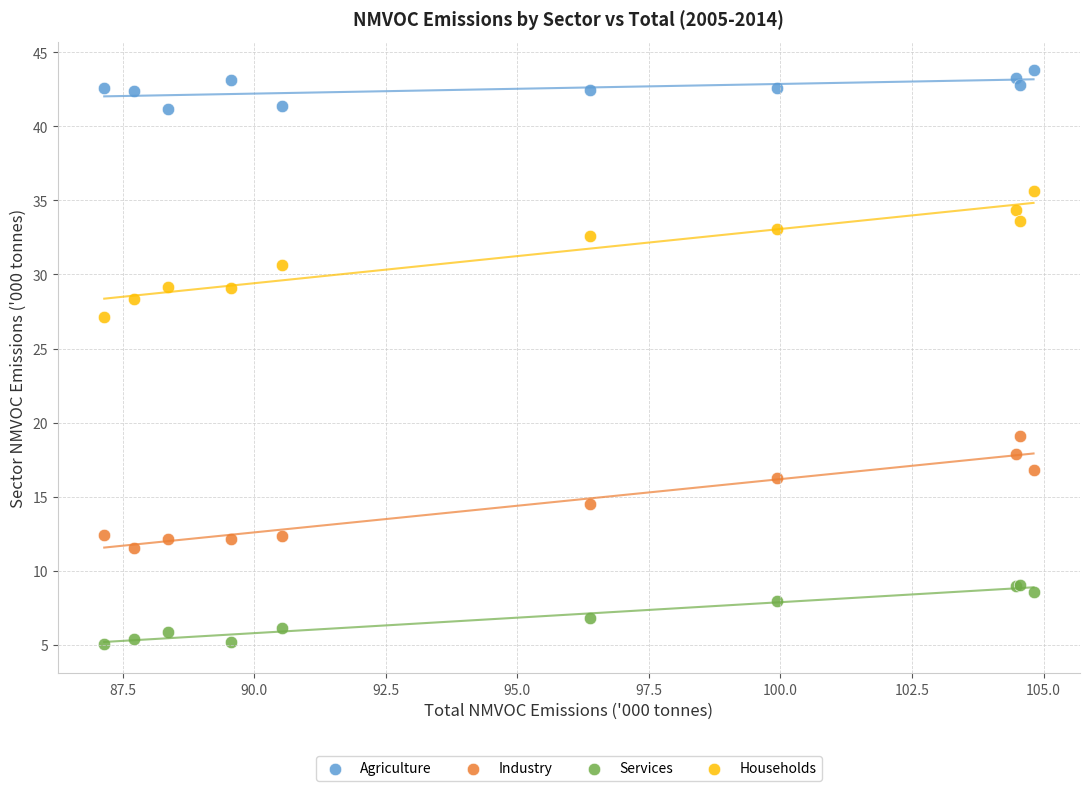

Which series has the largest Y range (max minus min)?

Households